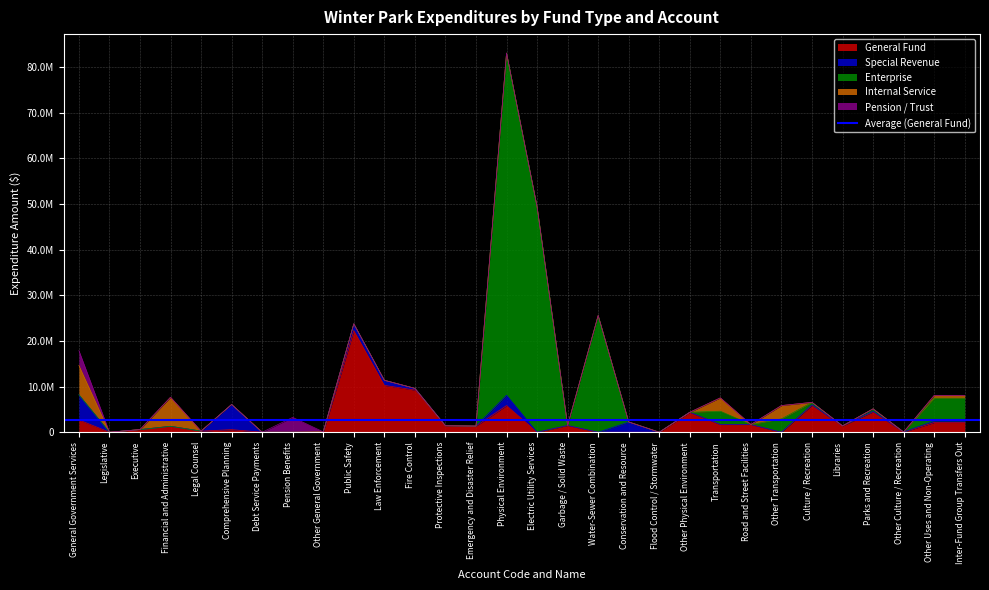

What is the value of the General Fund point at the 5th from the left?

245534